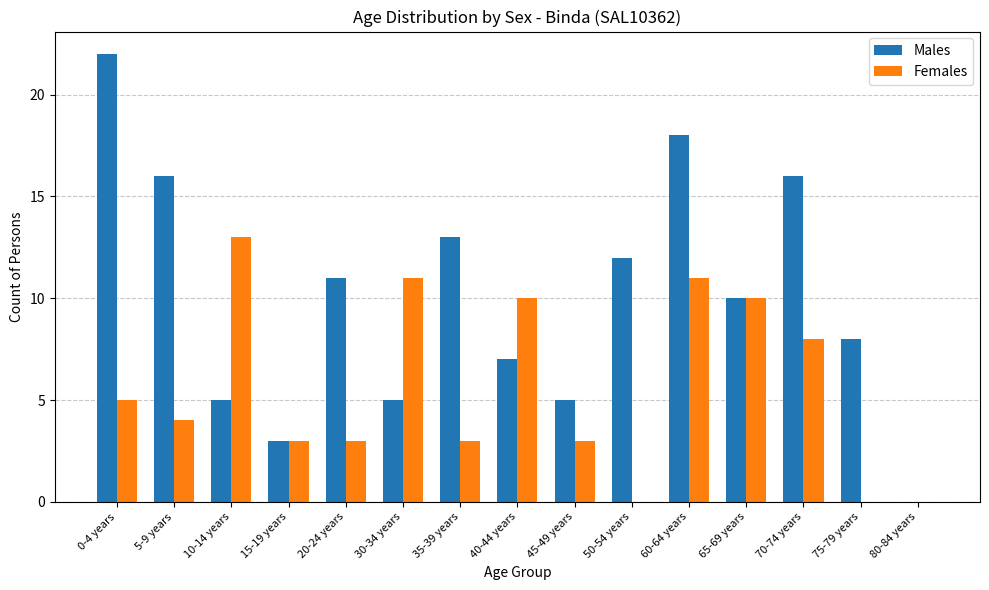

Which category has the highest value across all series?

0-4 years